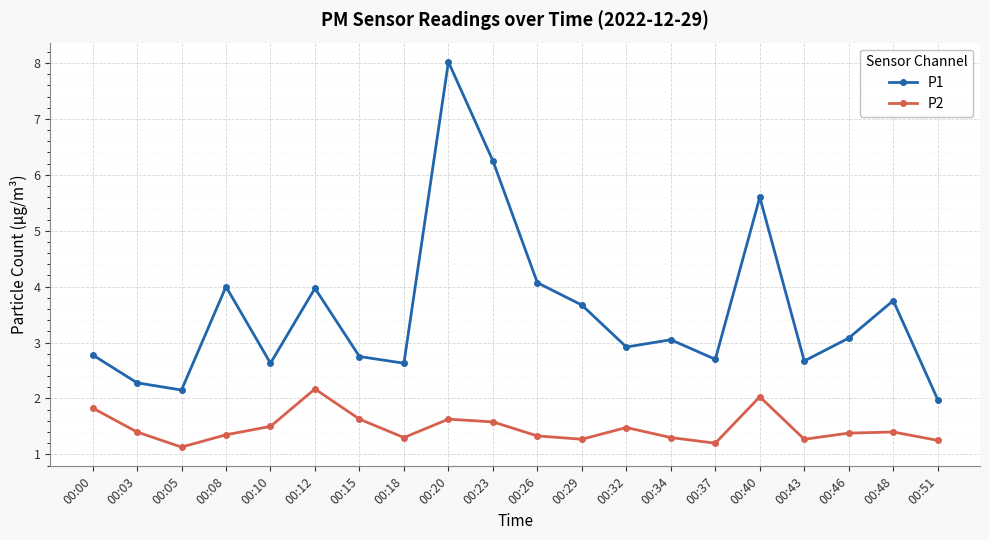

How many lines are shown in the chart?

2